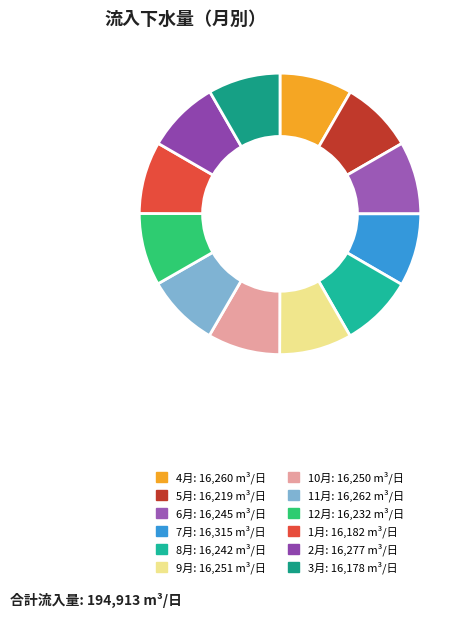

Does 4月 account for over 50% of the chart?

No